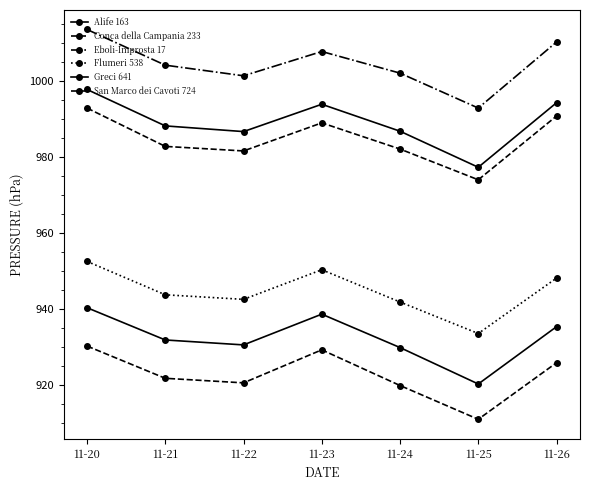

At which label does Eboli-Improsta 17 first exceed 1004?

11-20